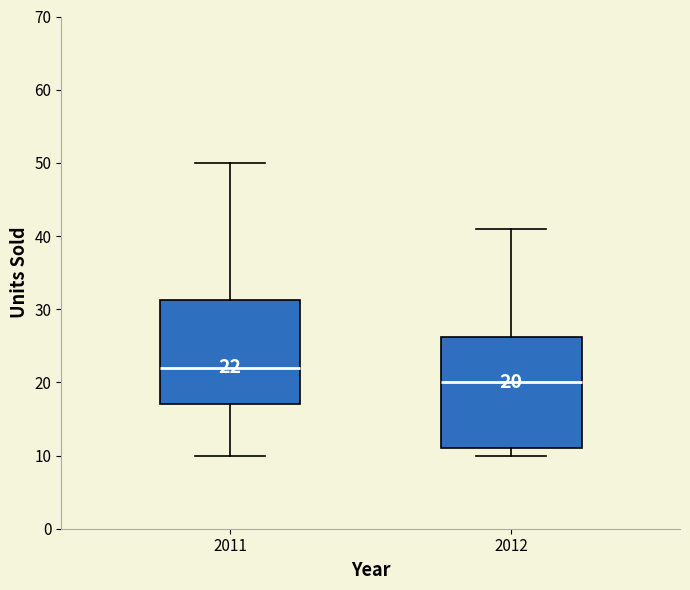

Which box's median line is the lowest?

2012